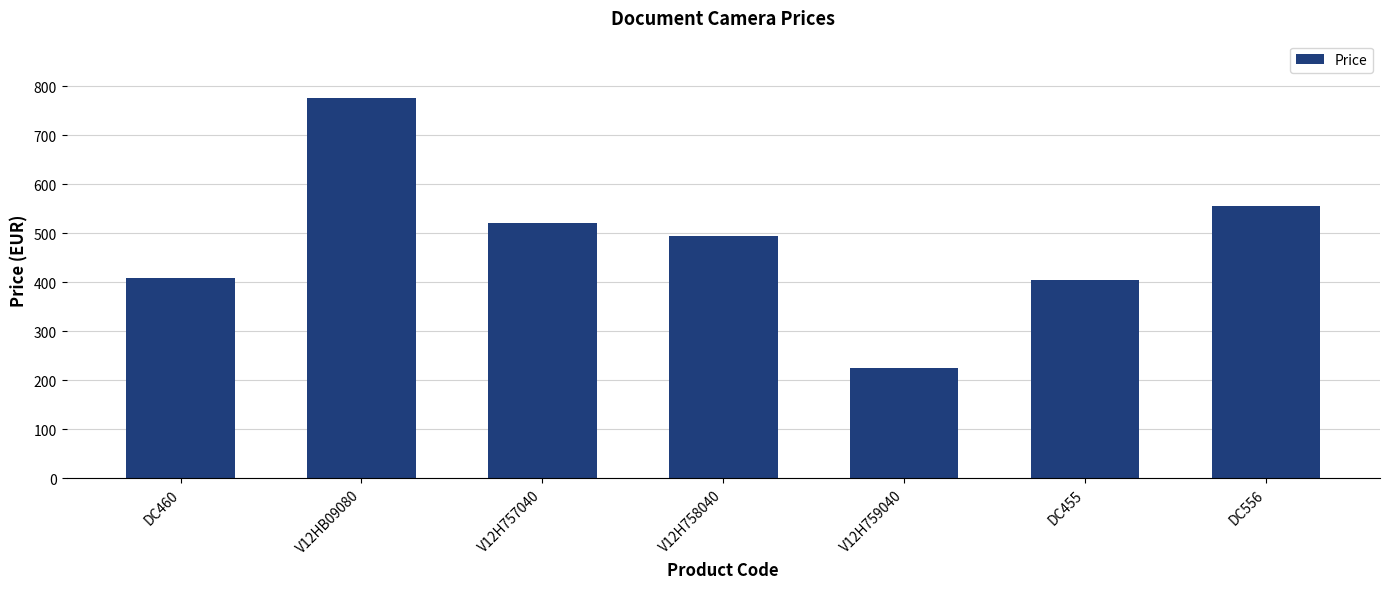

What is the value of the 1st bar from the left?

409.2